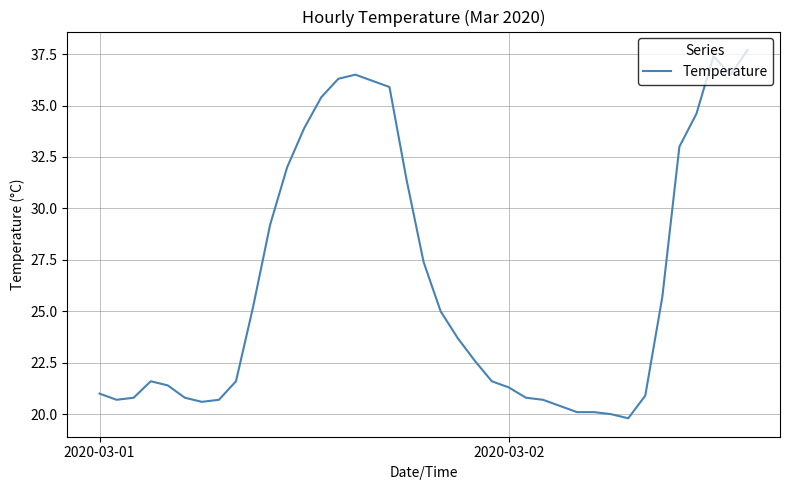

What is the difference between the second highest and minimum values?

17.6